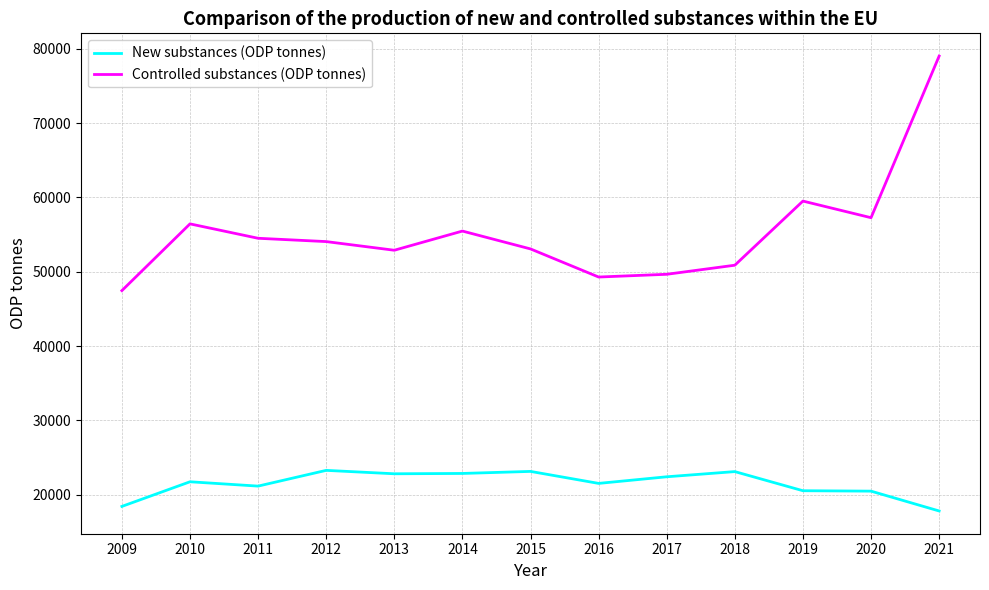

Is this an area chart (filled region under the line)?

No